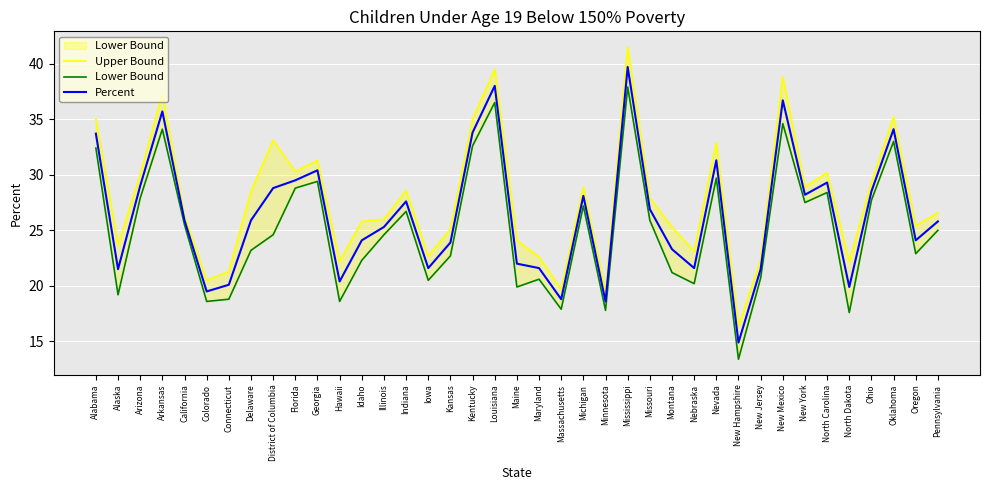

What is the label of the 1st point from the right?

Pennsylvania